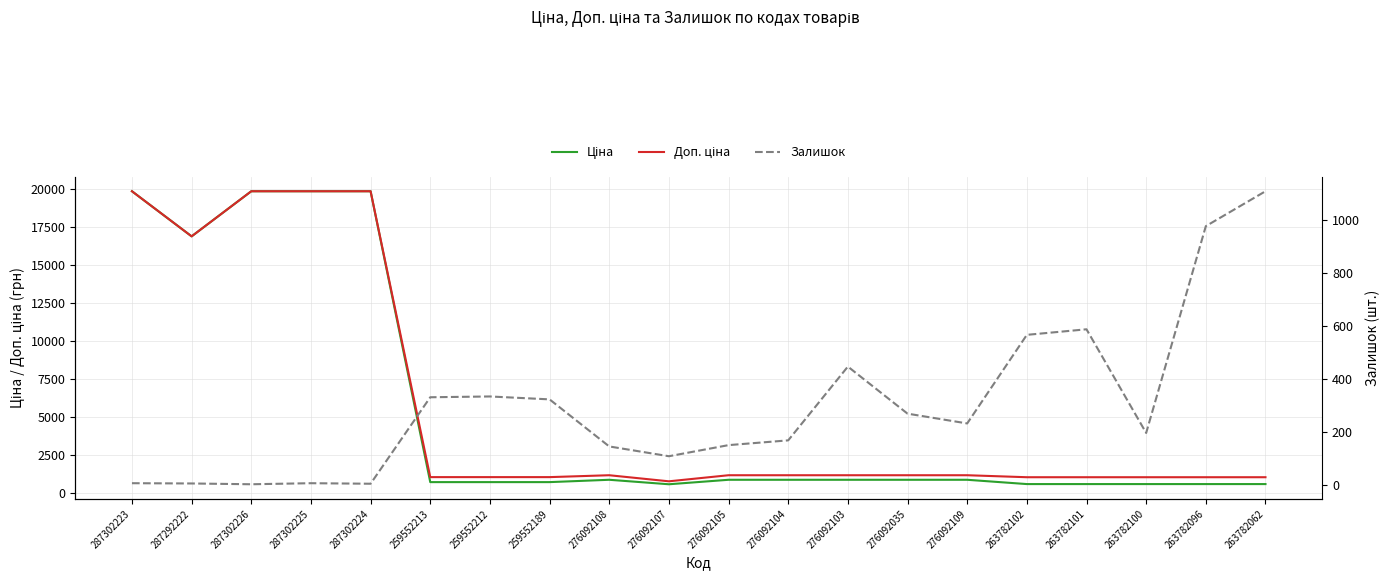

True or false: Ціна has more than 1 interior local peaks.

False